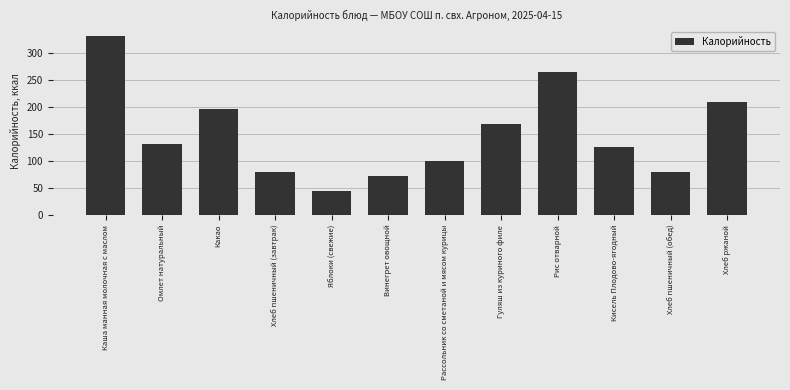

Reading right to left, extract all data points from this chart.

209.6	80.0	126.3	263.8	168.1	100.0	73.0	44.0	80.0	195.7	130.5	330.0